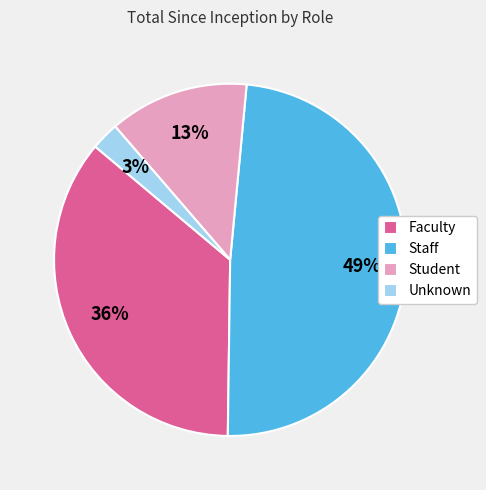

Which category has the biggest portion of the pie?

Staff